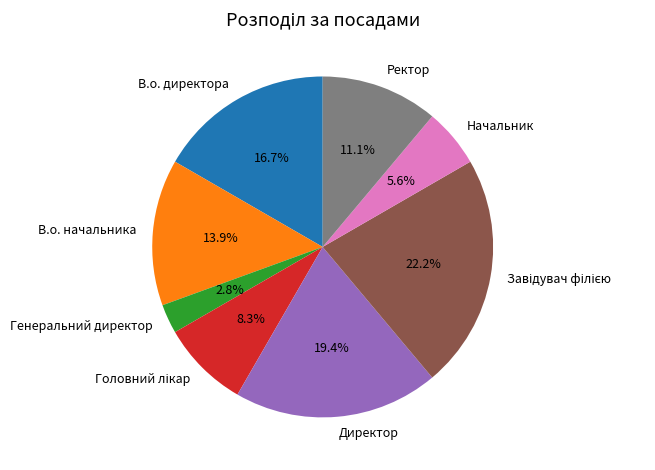

Combined, do Генеральний директор and Начальник account for over 50%?

No